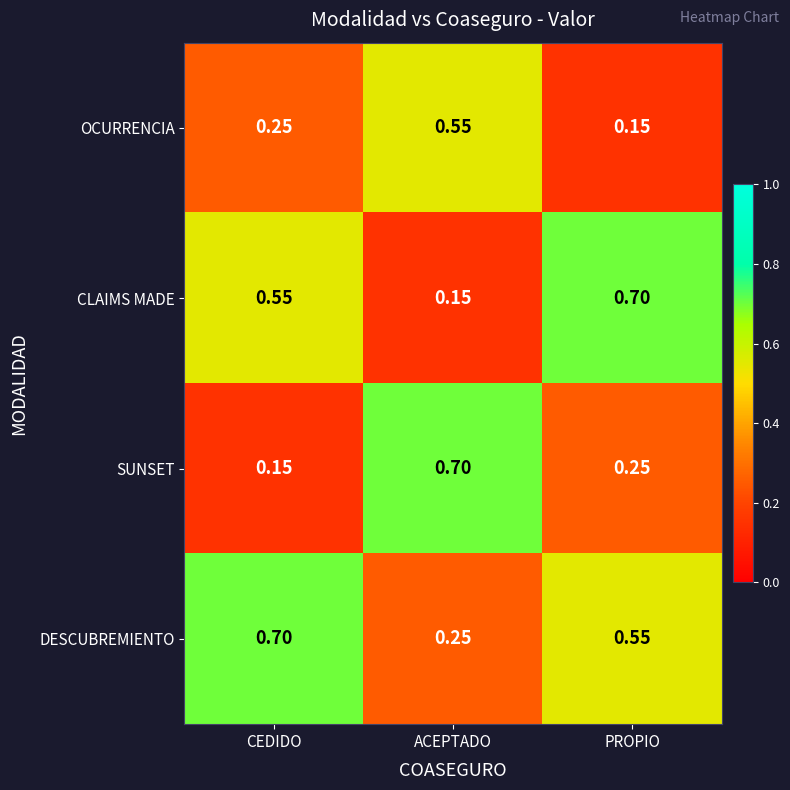

Is the value of SUNSET at ACEPTADO greater than the value of OCURRENCIA at PROPIO?

Yes